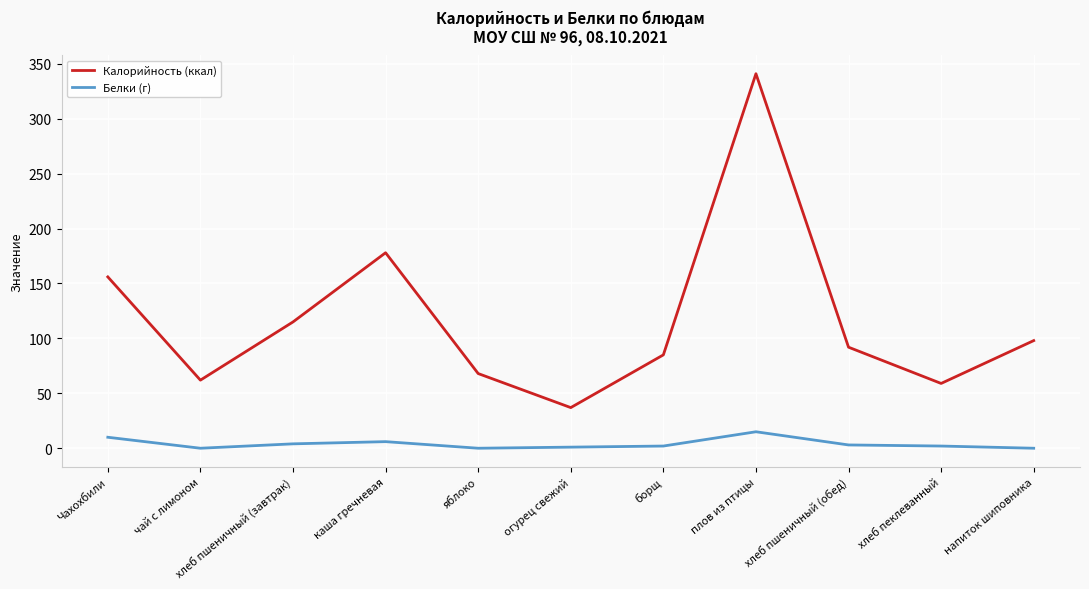

Is it true that Калорийность (ккал) equals 50 at борщ?

False